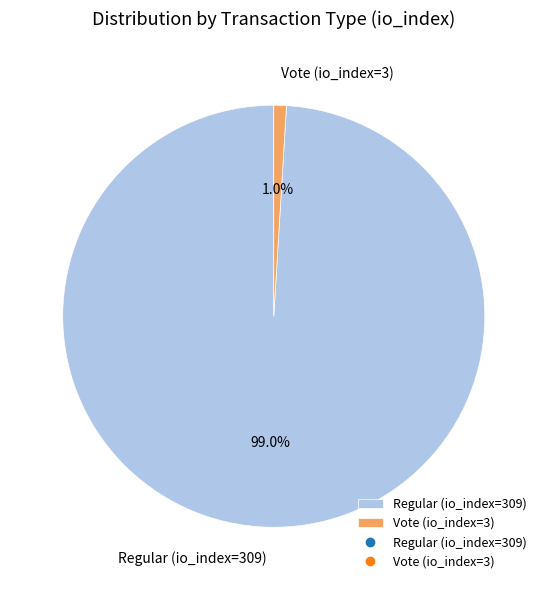

To the nearest percent, what is the difference between the Regular (io_index=309) and Vote (io_index=3) slice percentages?

98%